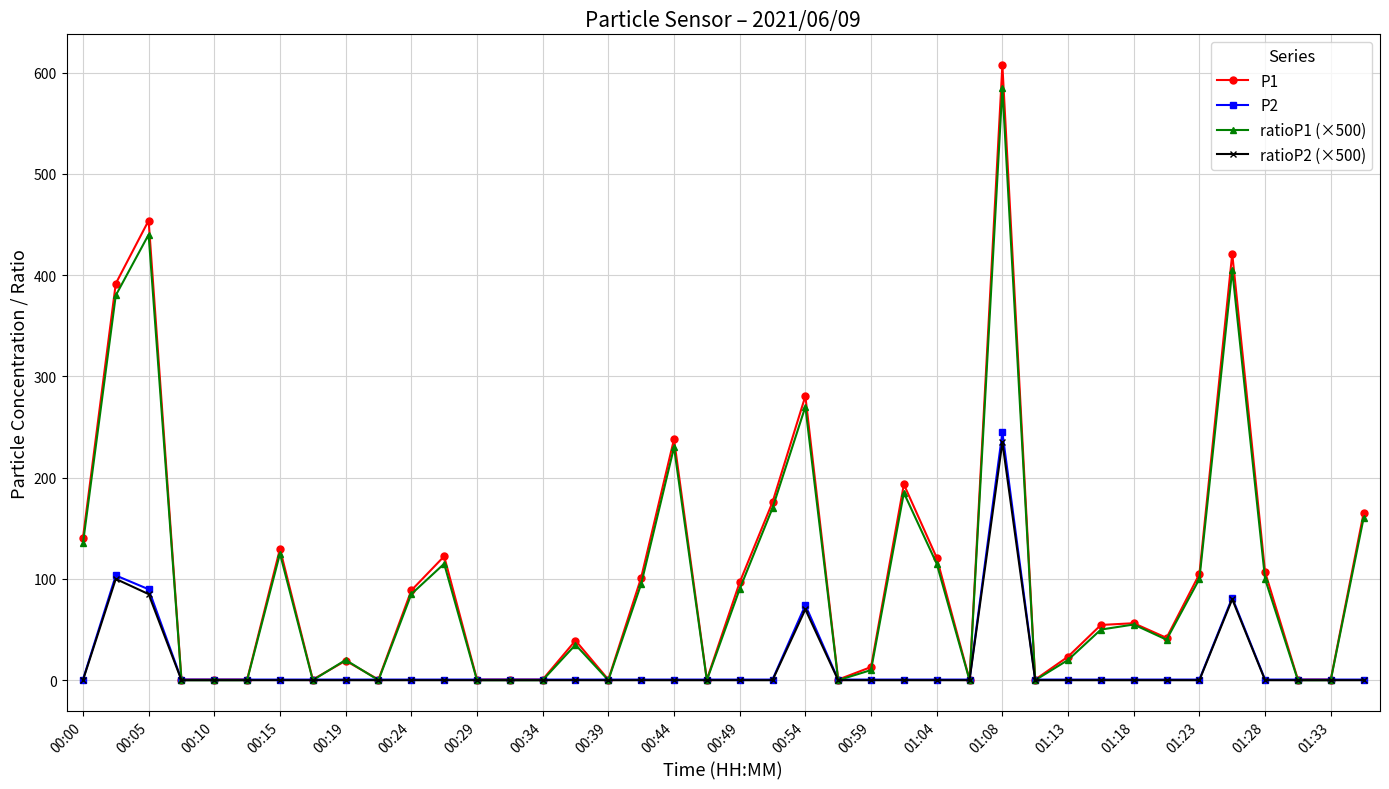

What is the value of the ratioP2 (×500) point at the 29th from the left?

235.0